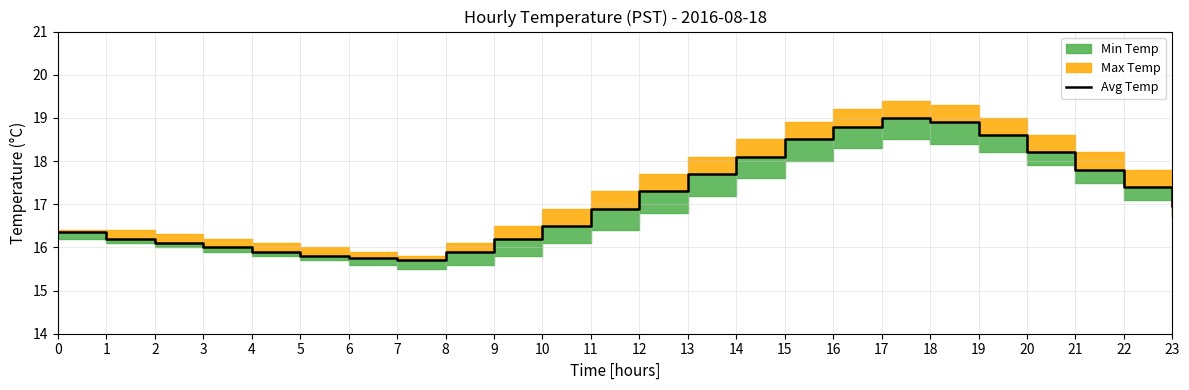

How many data points does each series have?

24